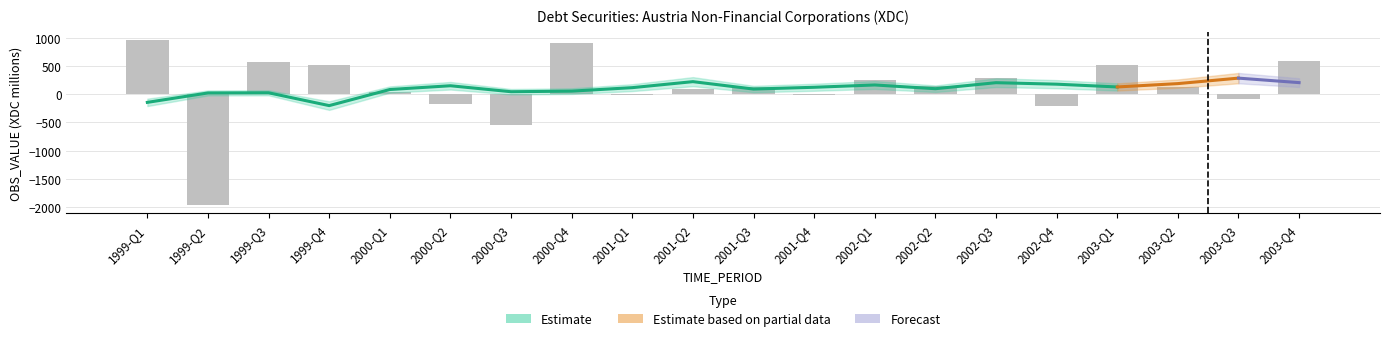

True or false: the data shows 579 at 1999-Q3.

True